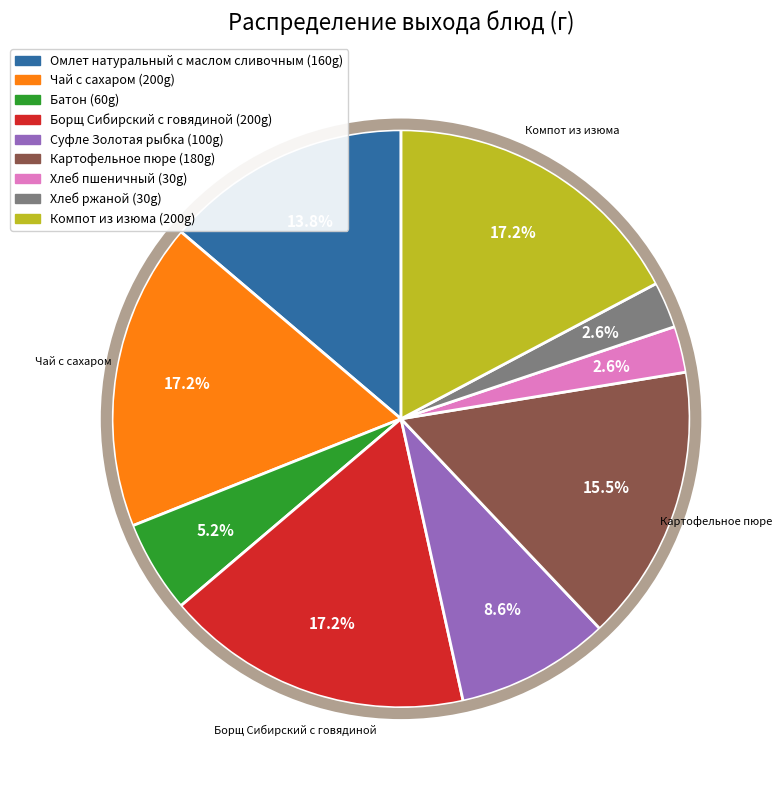

Is there a majority slice in this chart?

No